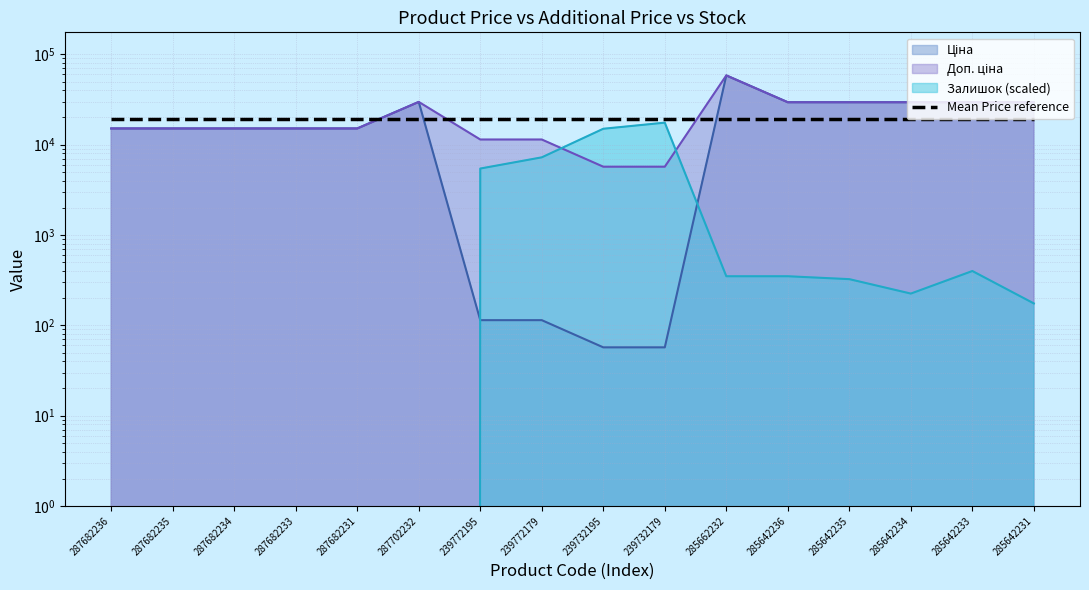

What is the value of the Ціна point at the 7th from the left?

114.1